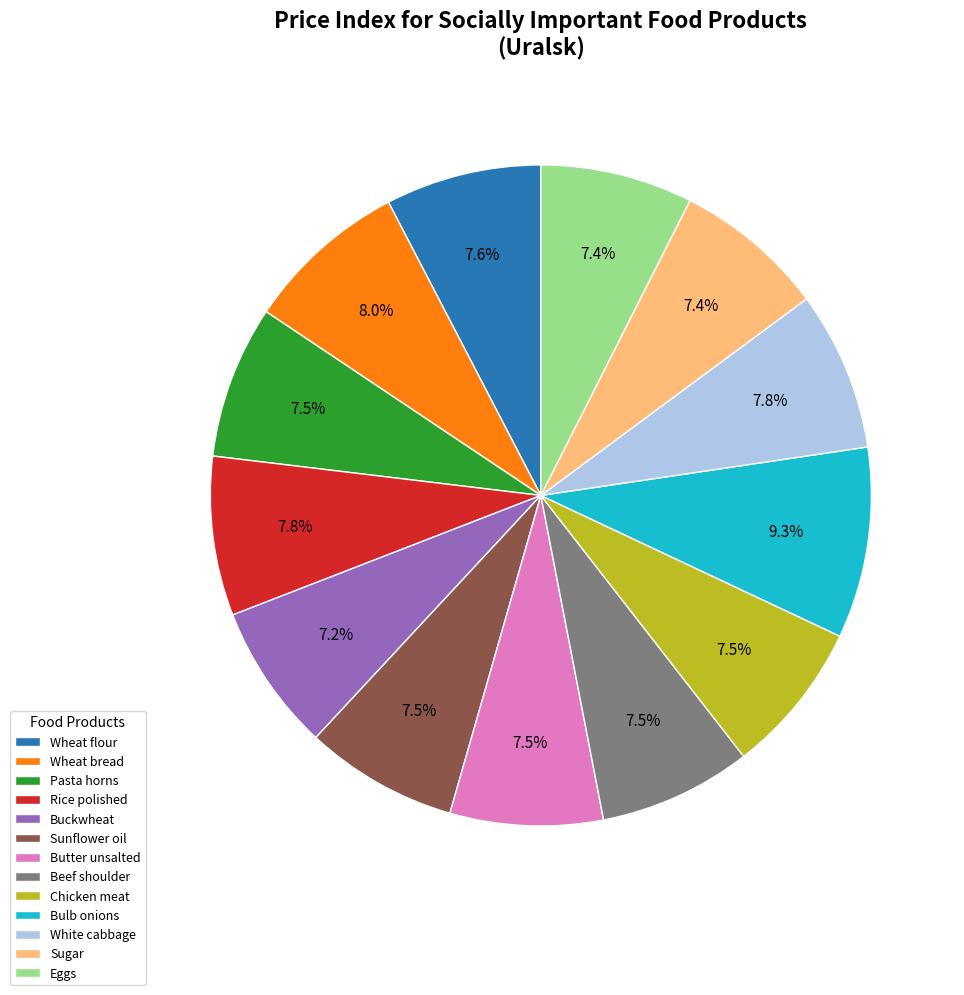

What percentage is the Sugar slice, to the nearest percent?

7%